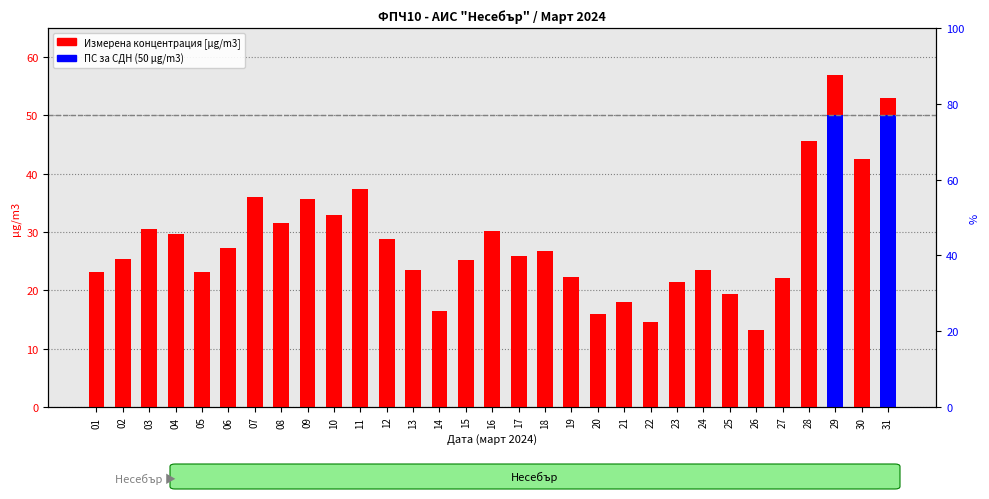

What is the difference between the second highest and minimum values?

39.7